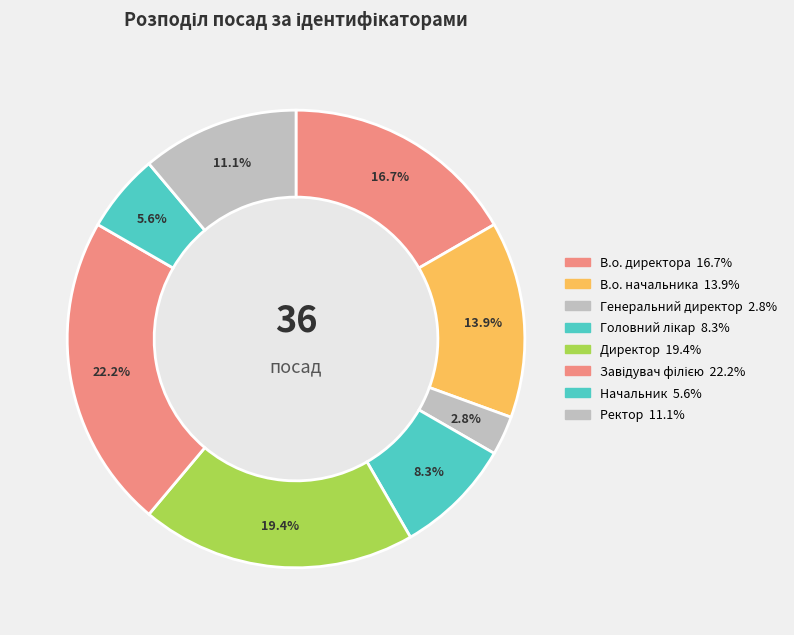

Which slice is the smallest?

Генеральний директор